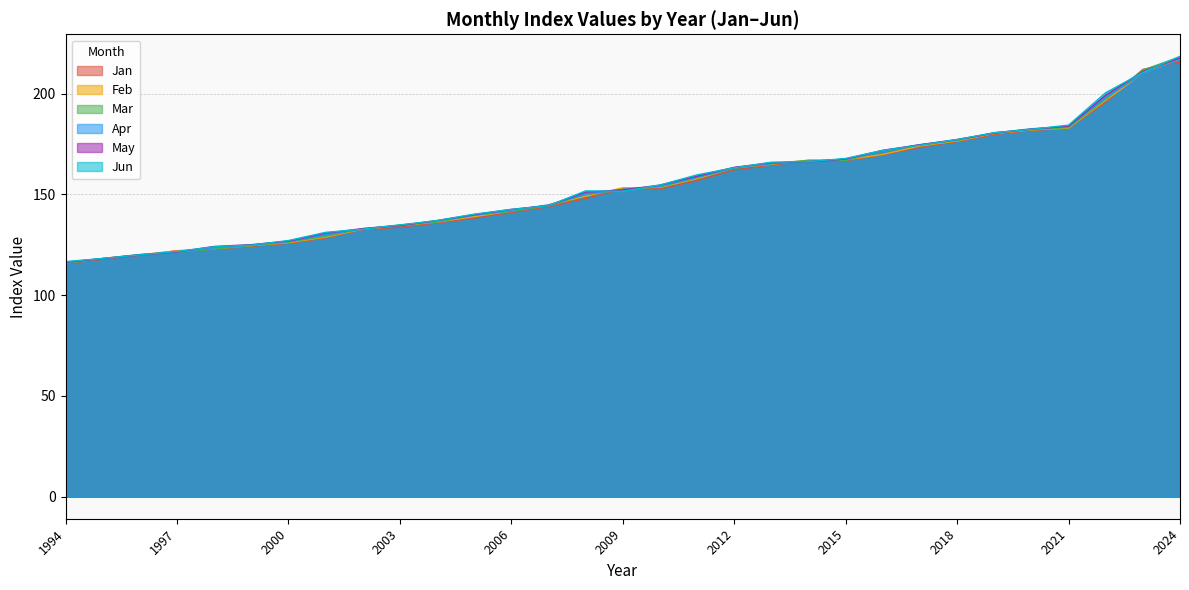

At which category does Mar reach its first local peak?

2014